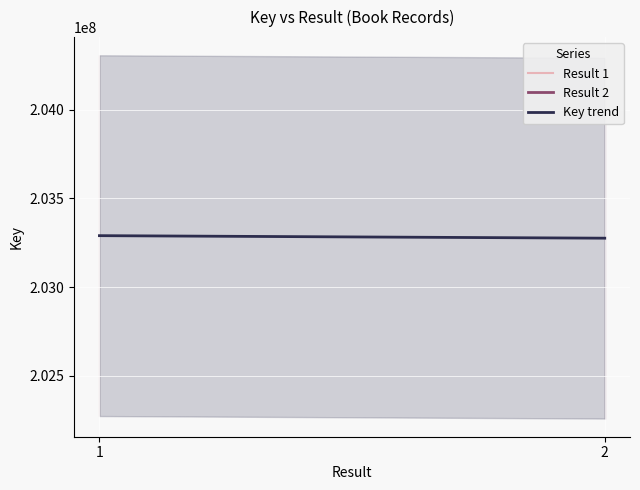

Does the chart display data point markers on the line(s)?

No